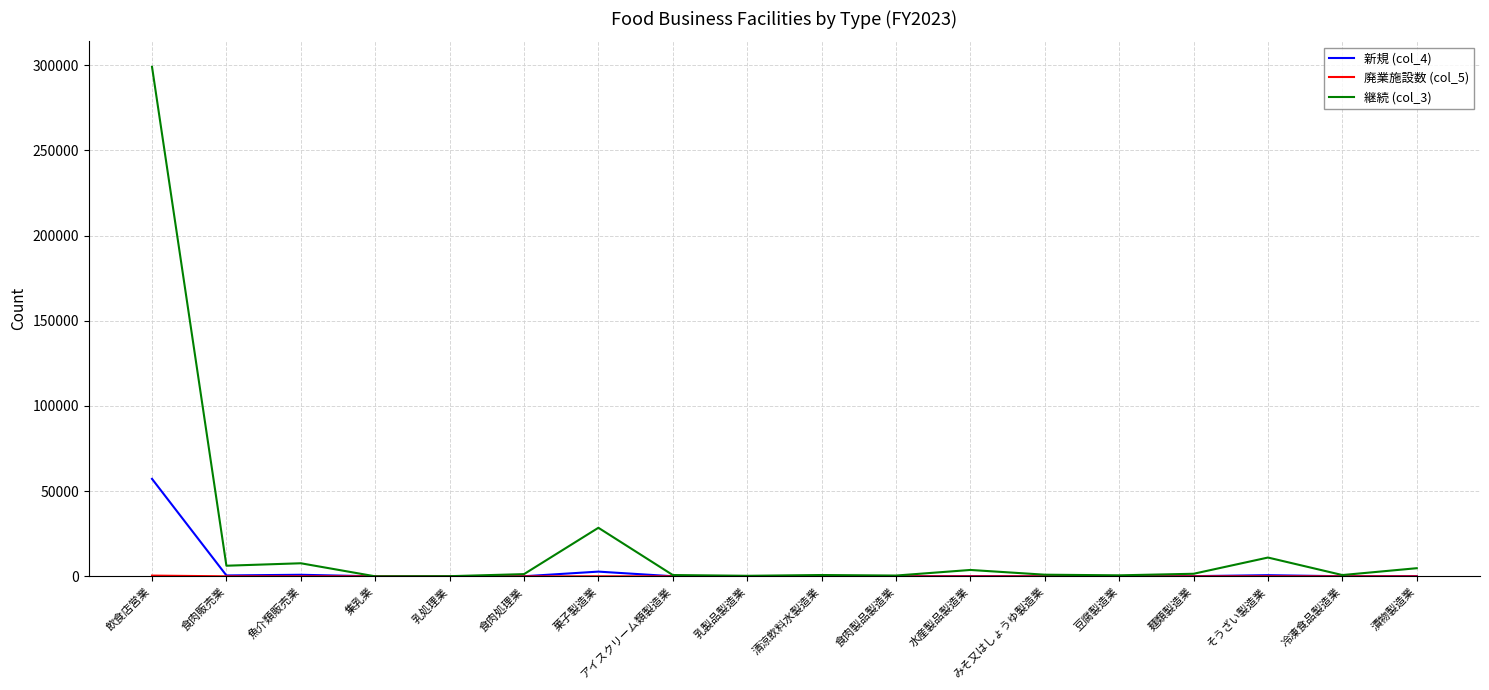

Count the number of data series in this chart.

3